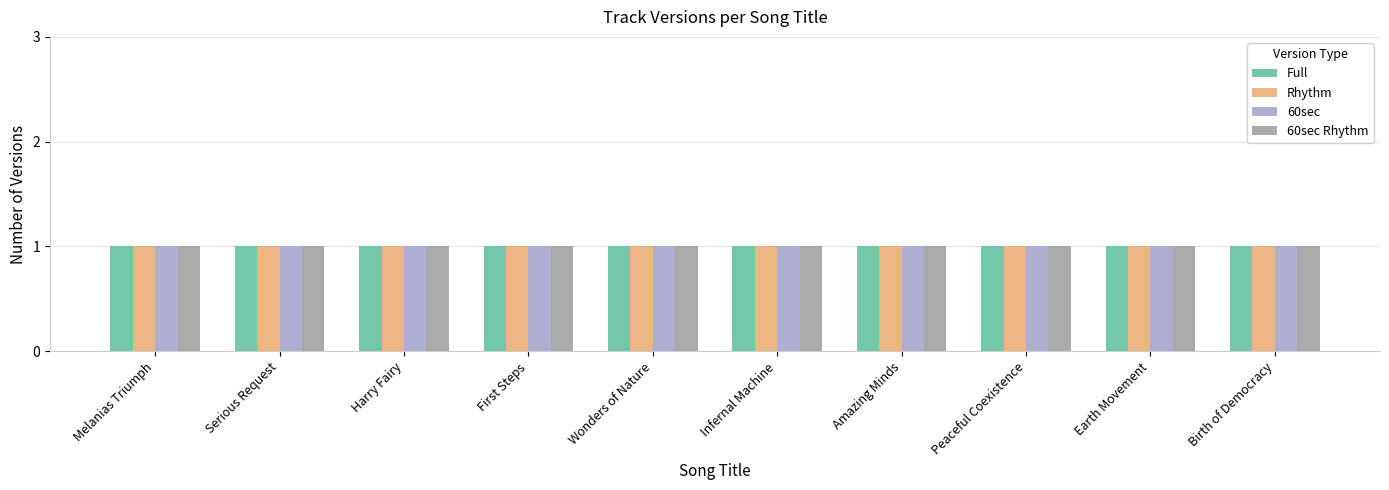

How many bars are there in total?

40